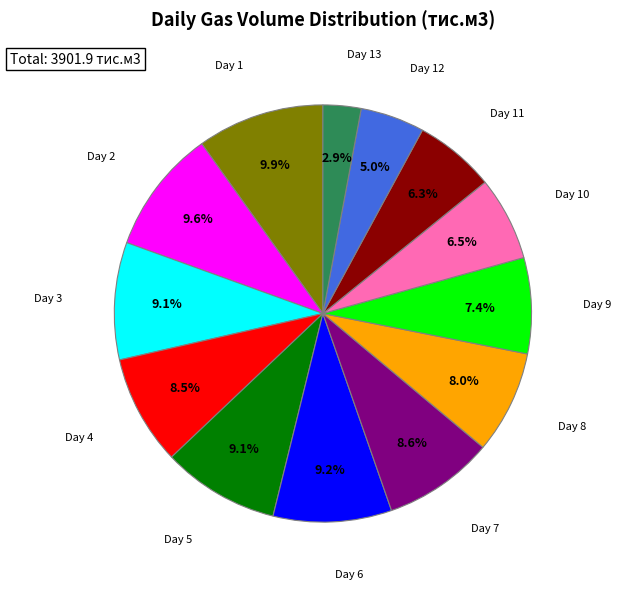

What percentage do Day 7 and Day 4 together represent?

17.1%